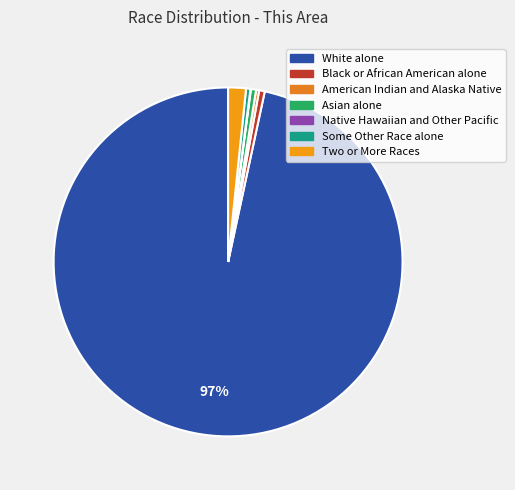

Is the sum of White alone and Native Hawaiian and Other Pacific greater than half?

Yes